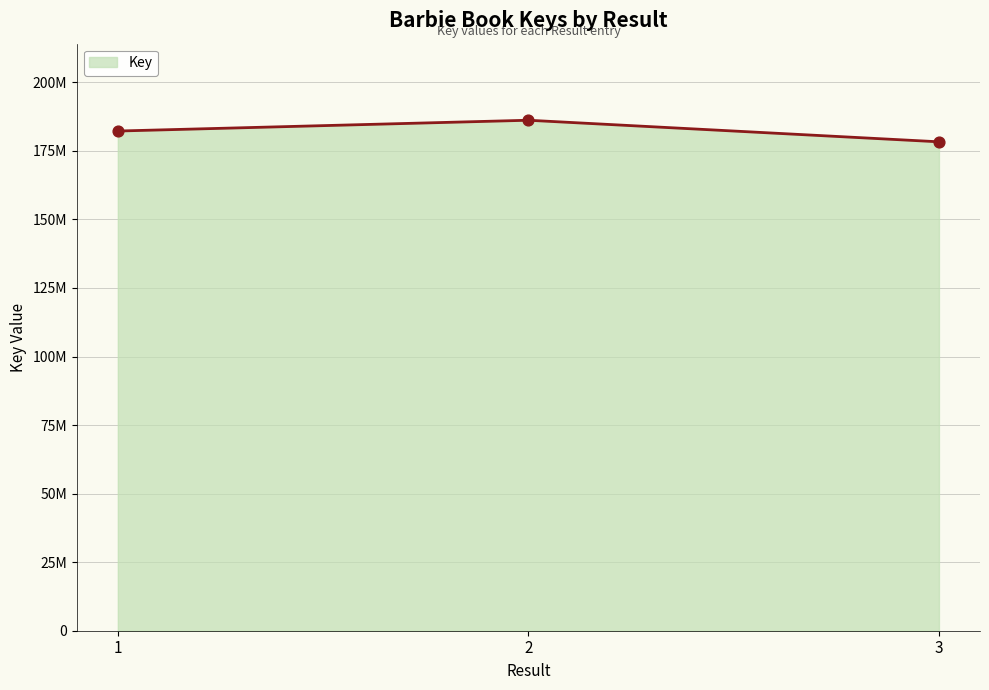

Between 3 and 2, which is larger?

2